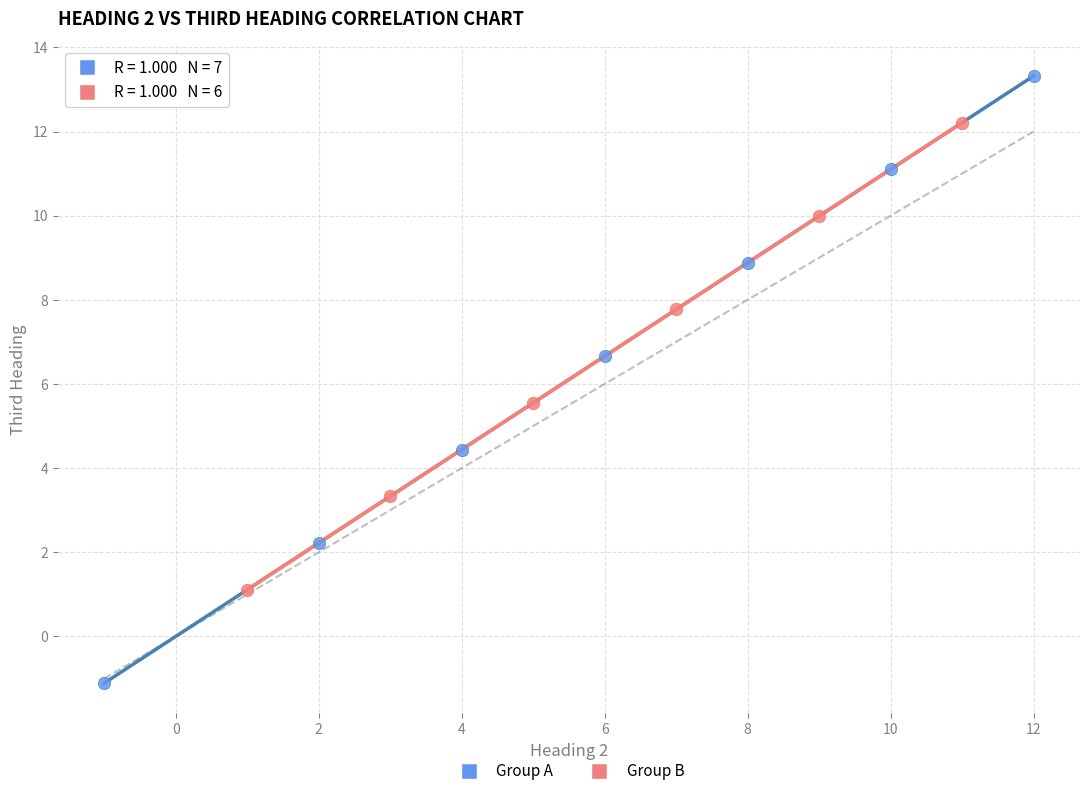

Which series contains the highest Y value?

Group A